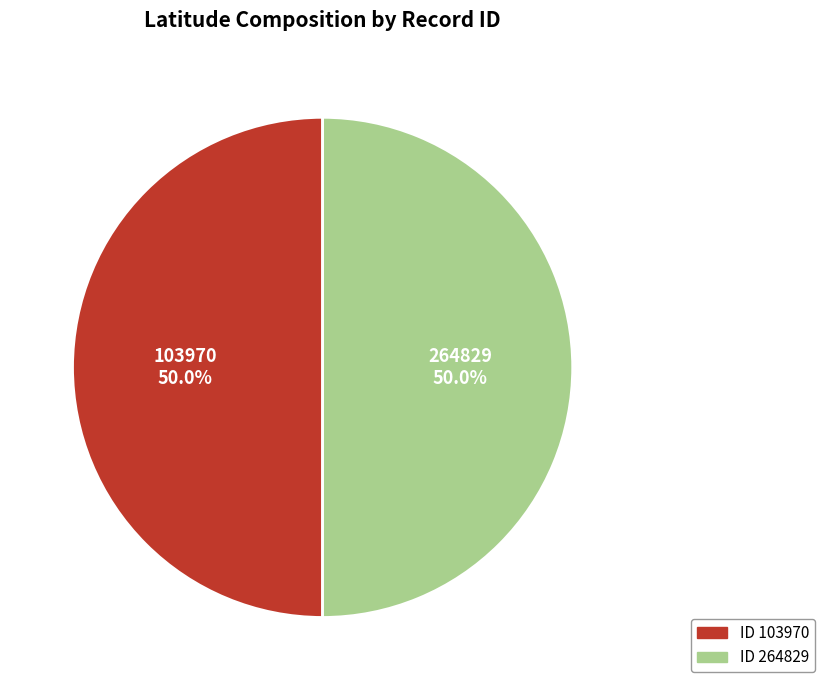

How much of the chart is everything except 264829?

50.0%